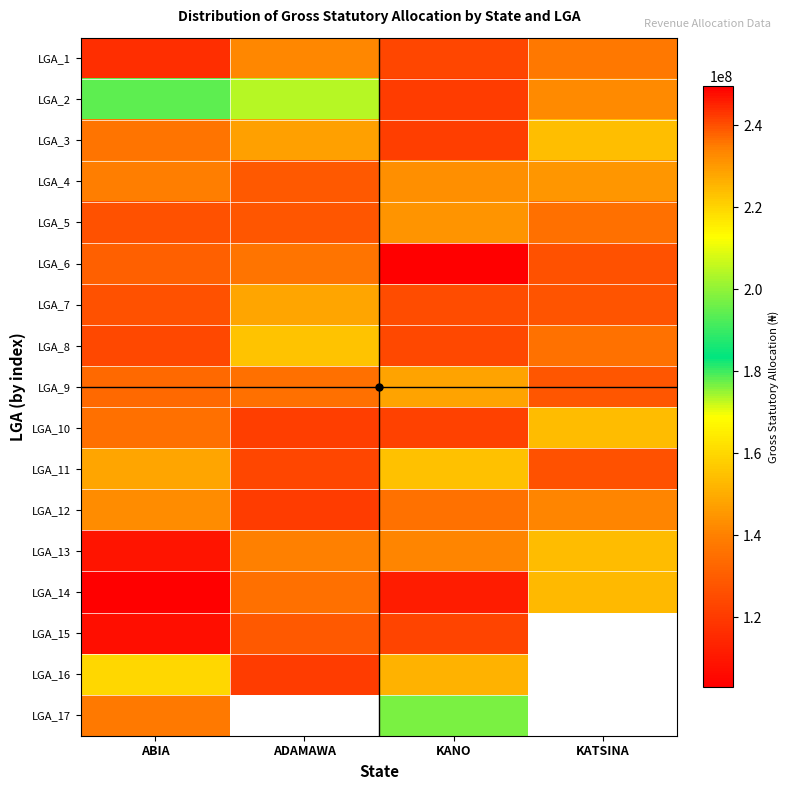

The value of LGA_3 at KANO is 120810171.4. True or false?

True